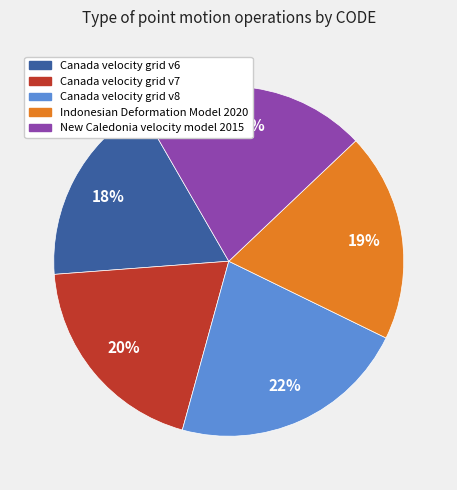

Between Canada velocity grid v6 and Canada velocity grid v7, which is larger?

Canada velocity grid v7